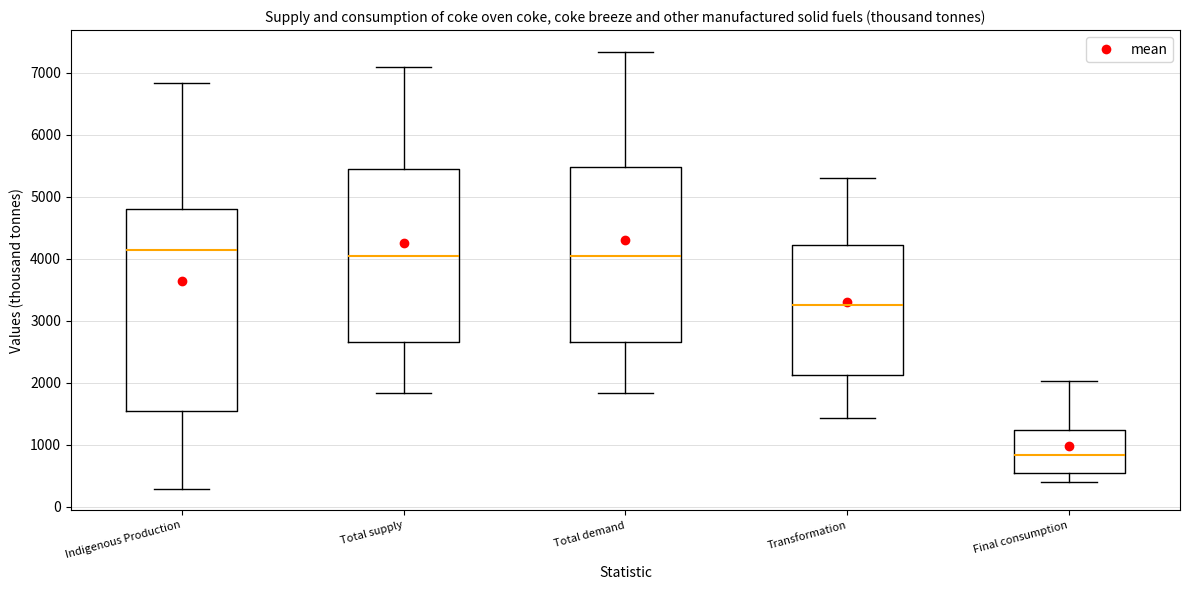

Which box is the tallest, from its lower edge to its upper edge?

Indigenous Production